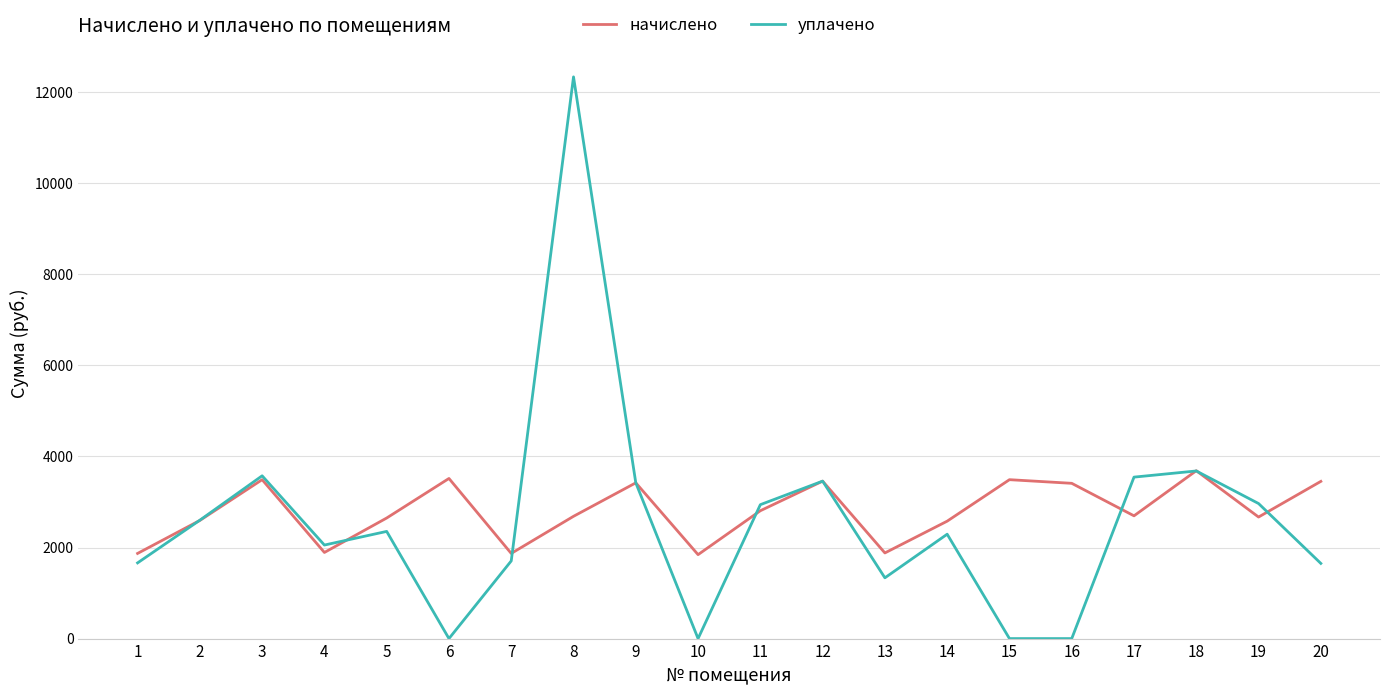

Where does the начислено series first go above 2695?

3